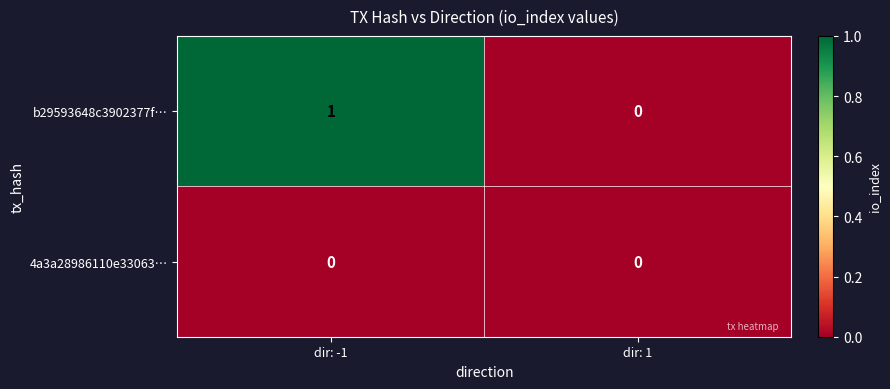

Reading left to right, what are all the values shown in this chart?

b29593648c3902377f…: 1	0
4a3a28986110e33063…: 0	0